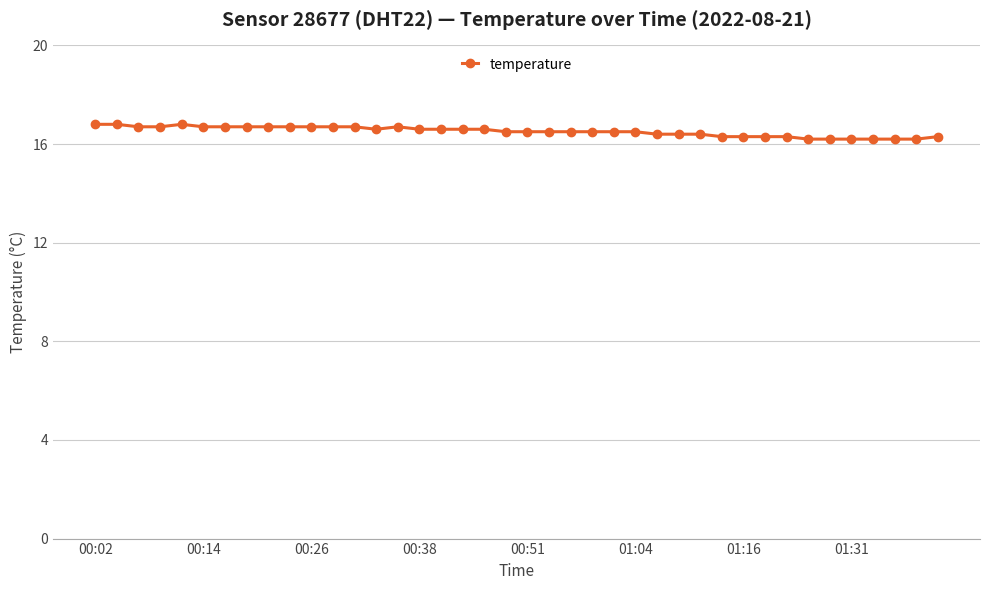

Count the number of data series in this chart.

1